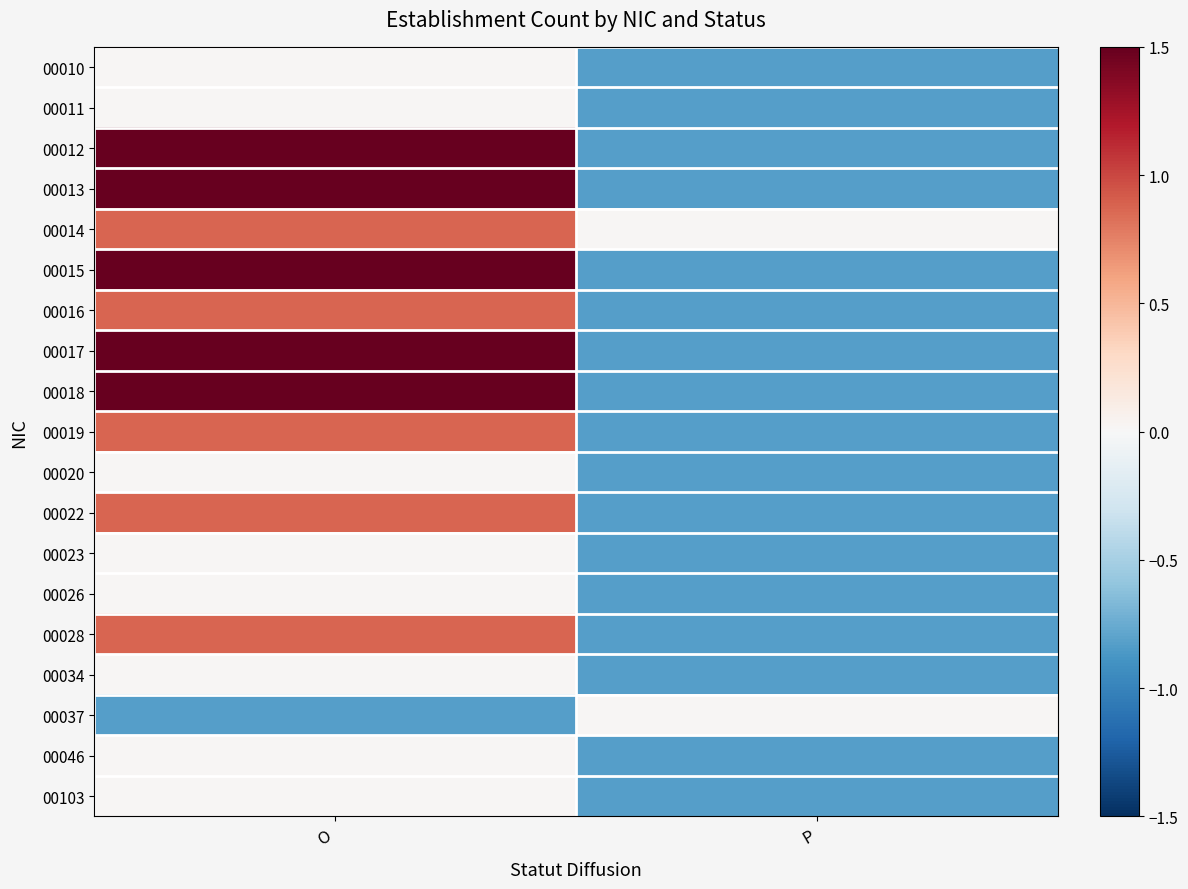

Which label corresponds to the largest value in the chart?

O